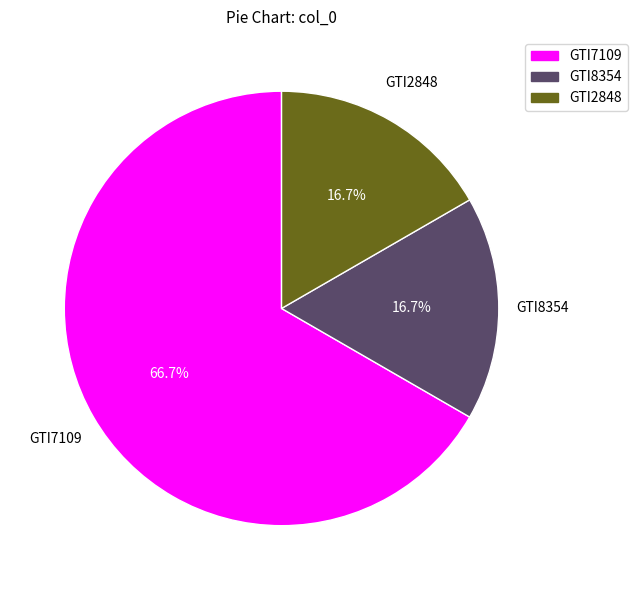

To the nearest percent, what portion does GTI2848 represent?

17%